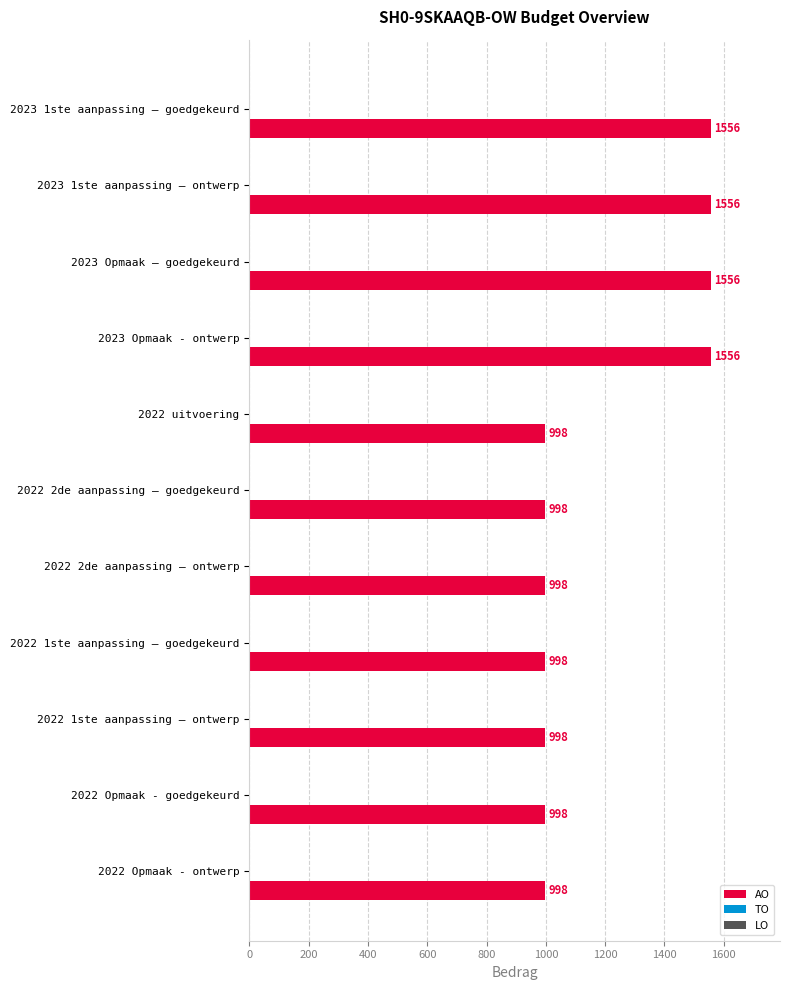

Which has a higher value, 2022 1ste aanpassing – ontwerp or 2023 Opmaak – goedgekeurd?

2023 Opmaak – goedgekeurd